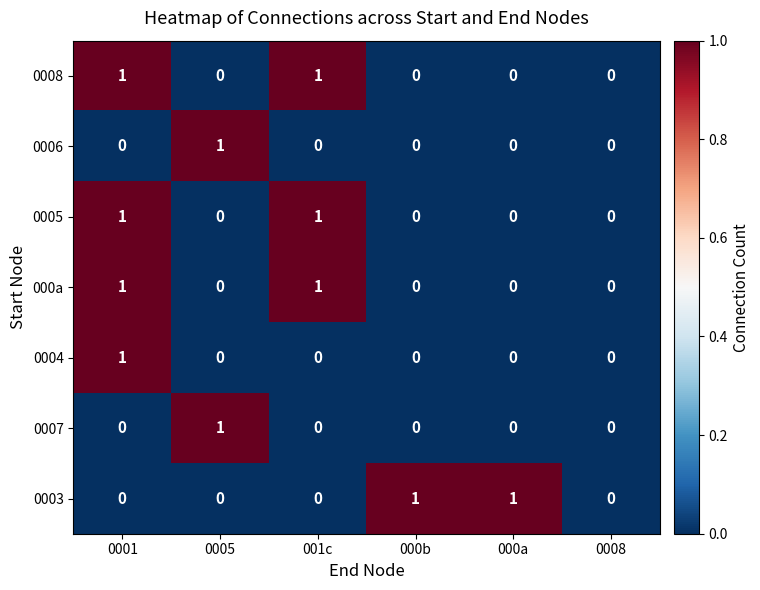

The 0008 series shows 1 at 000b. True or false?

False